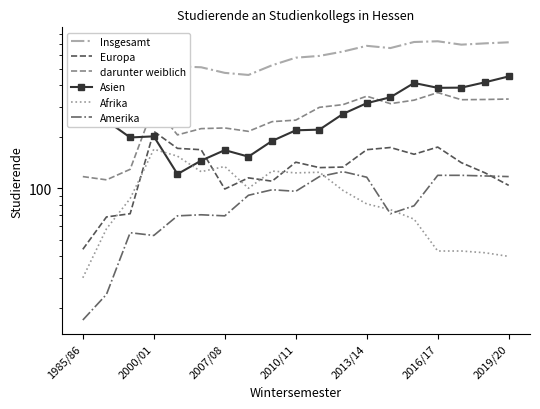

How many lines are shown in the chart?

6